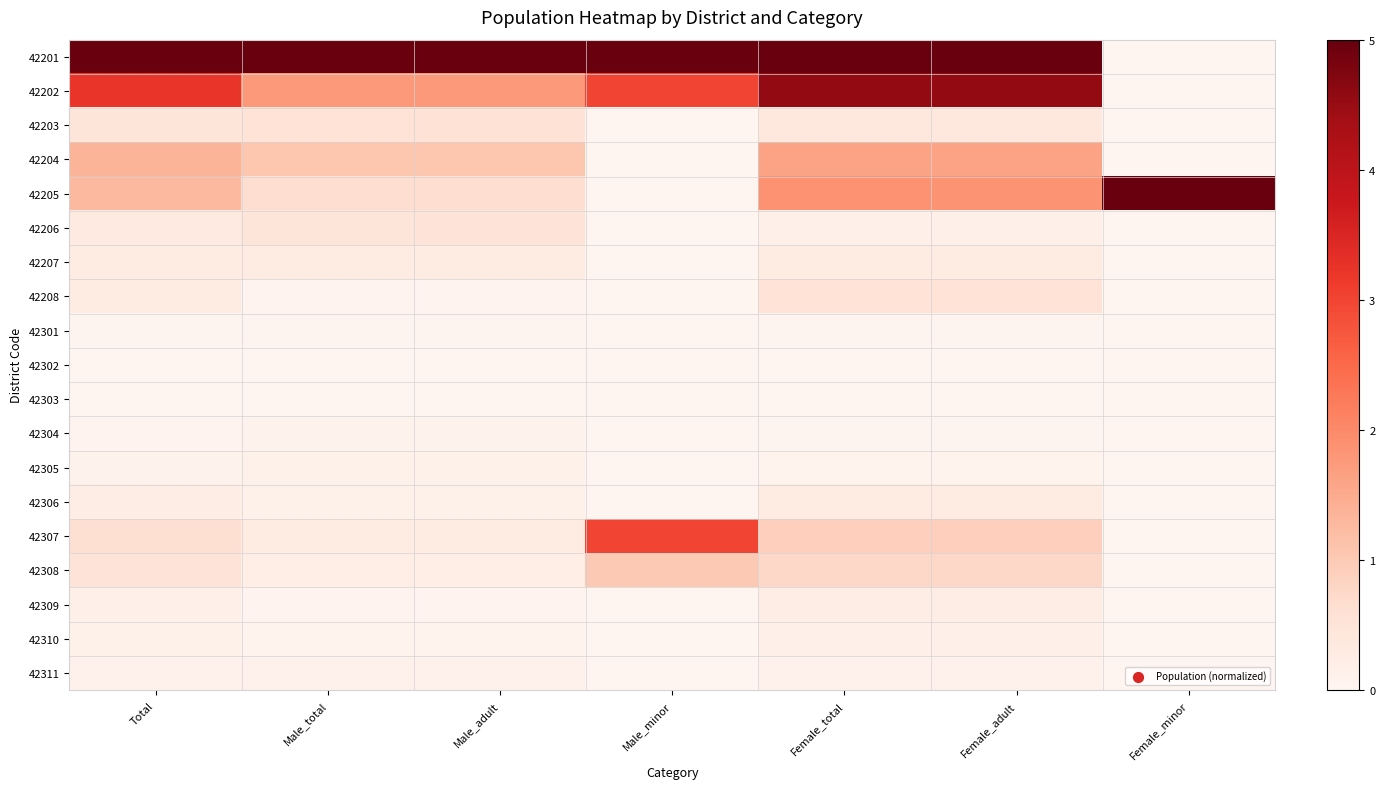

What is the spread (max minus min) of values at Male_minor?

5.0